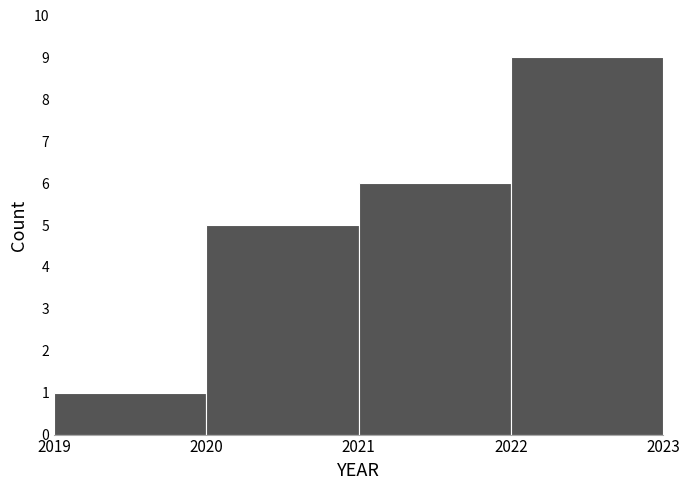

Over which range of the x-axis is the bar tallest?

2022 to 2023